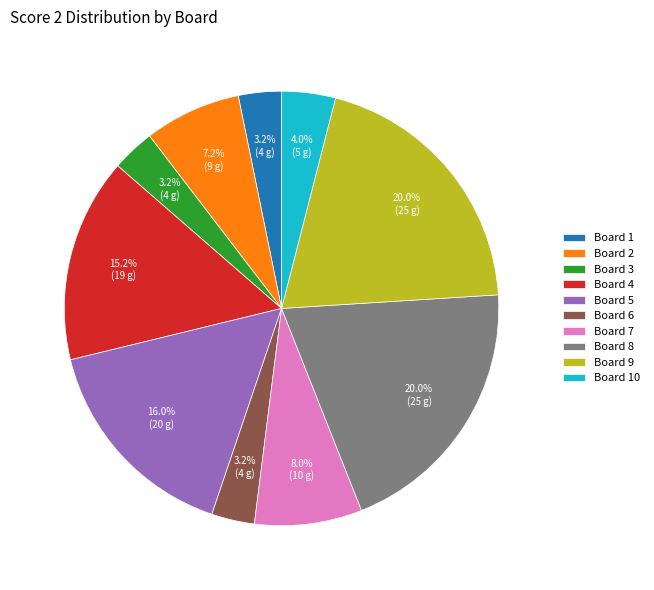

What portion of the pie excludes Board 9?

80.0%